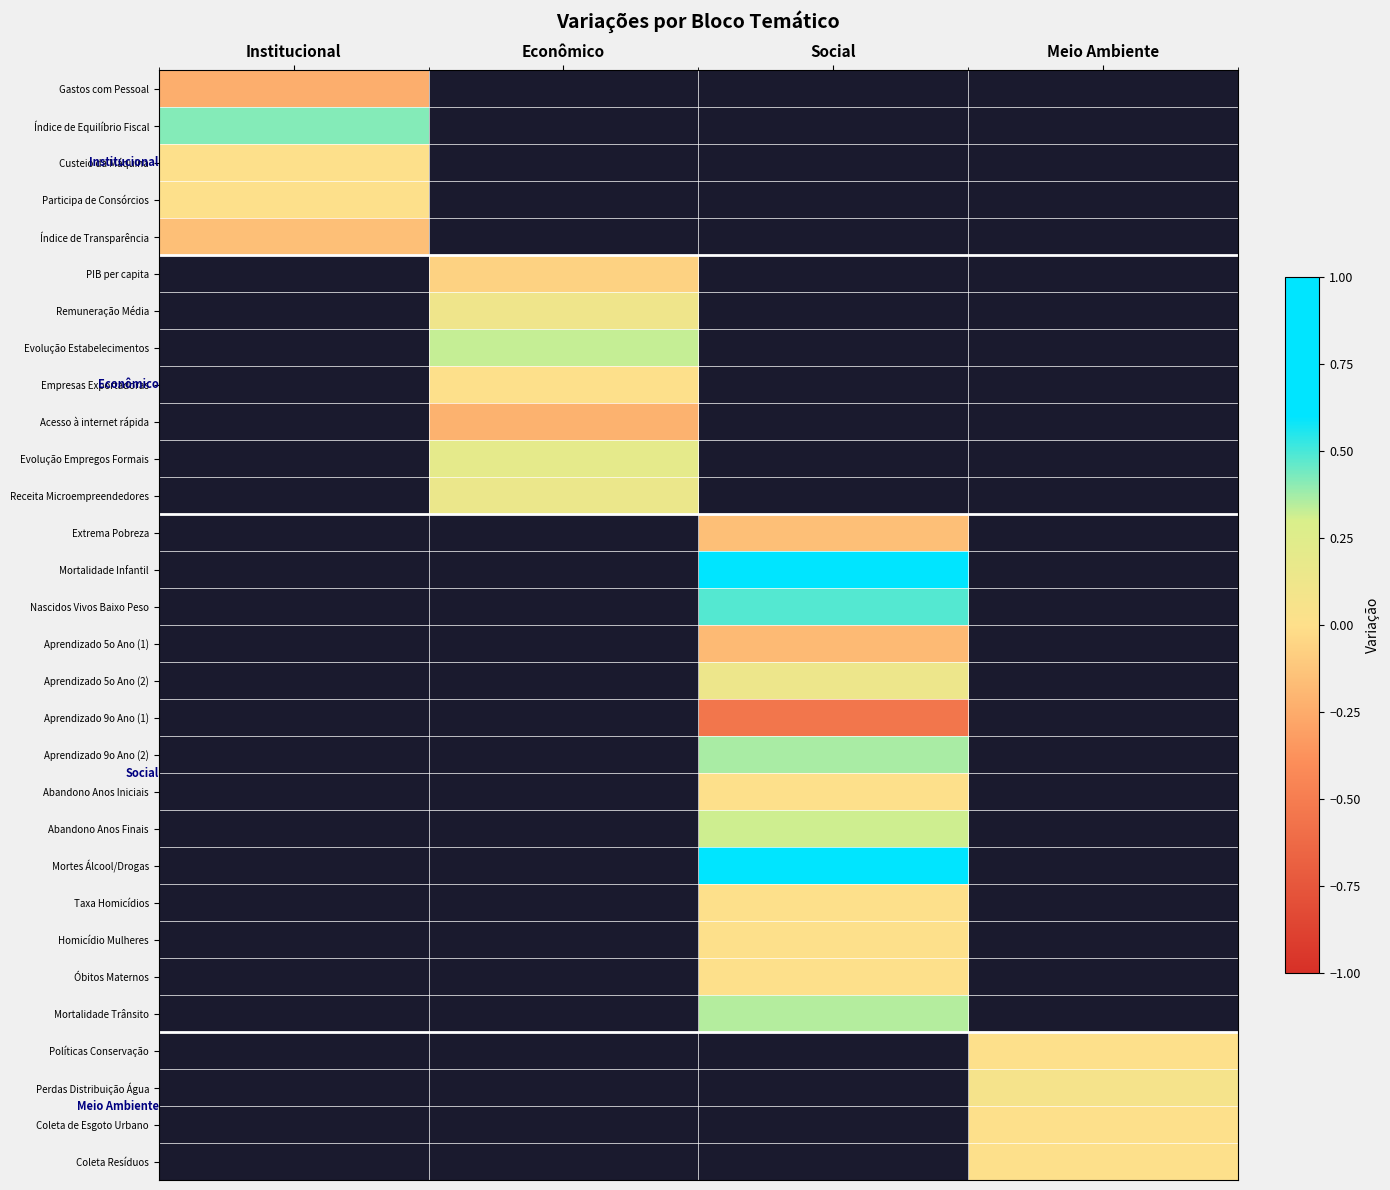

Is the value of Mortalidade Infantil at Social greater than the value of Evolução Empregos Formais at Econômico?

Yes